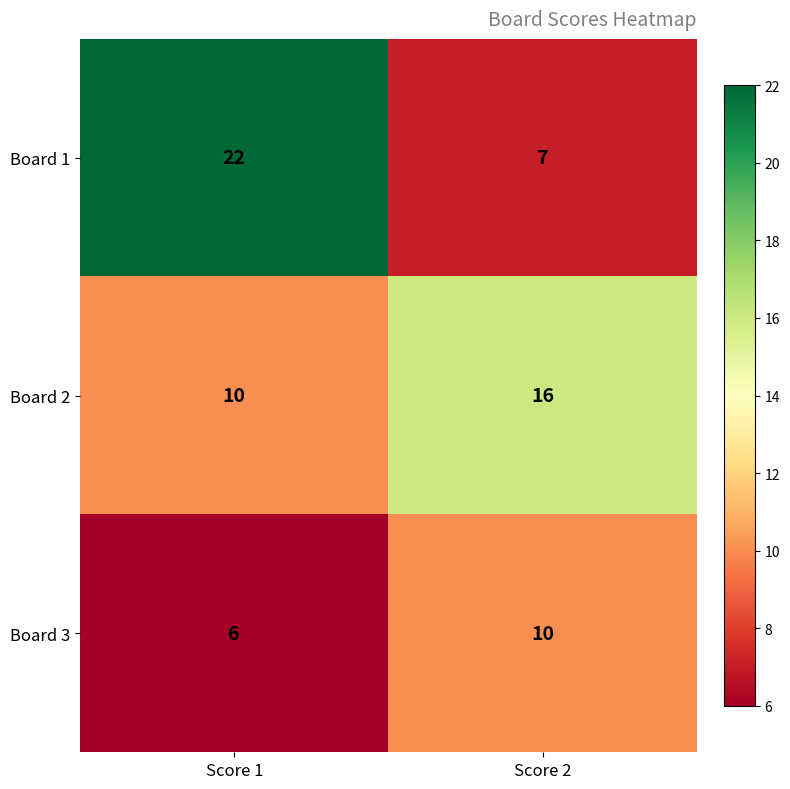

What is the difference between the maximum and minimum values in the Board 2 series?

6